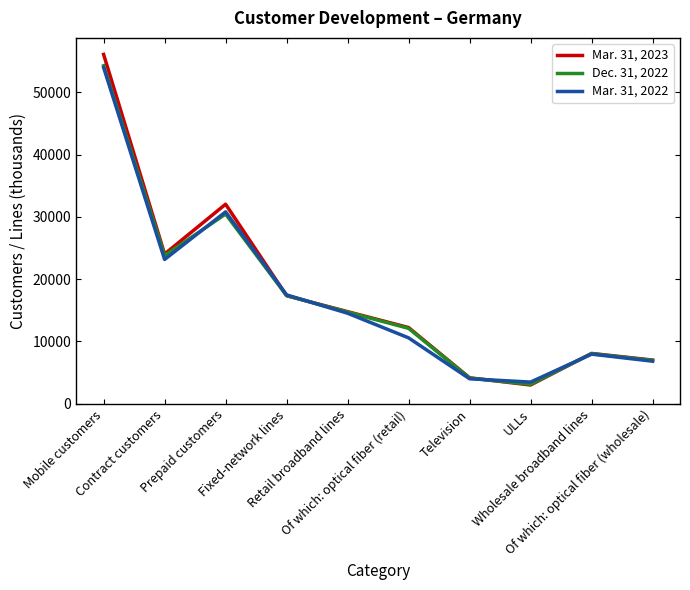

True or false: Mar. 31, 2023 has more than 2 points higher than both neighbors.

False